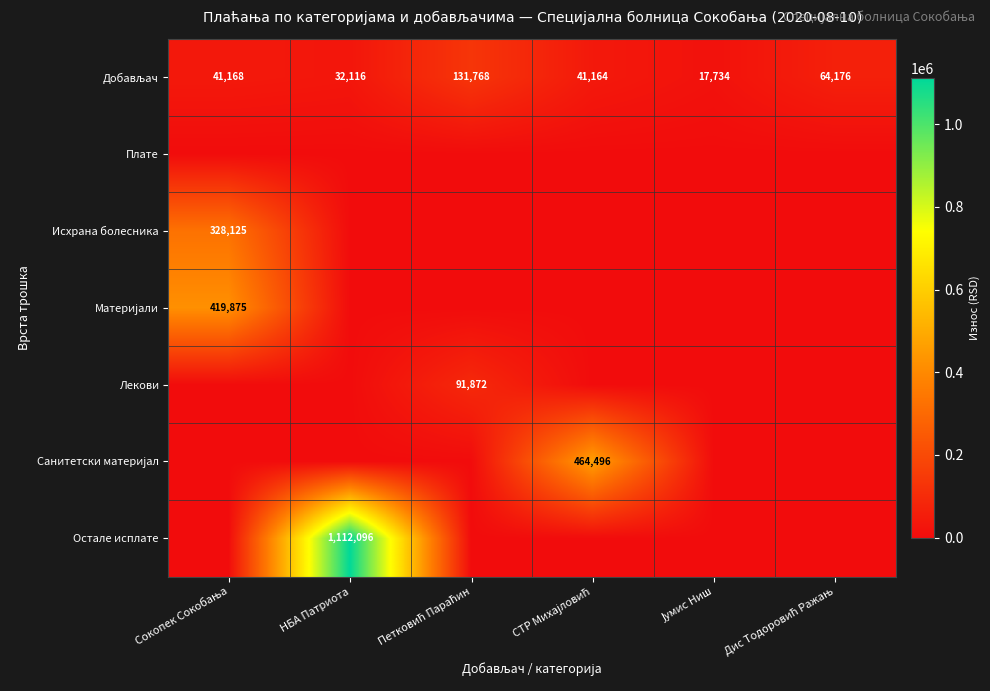

At which category is the sum across all series the highest?

НБА Патриота